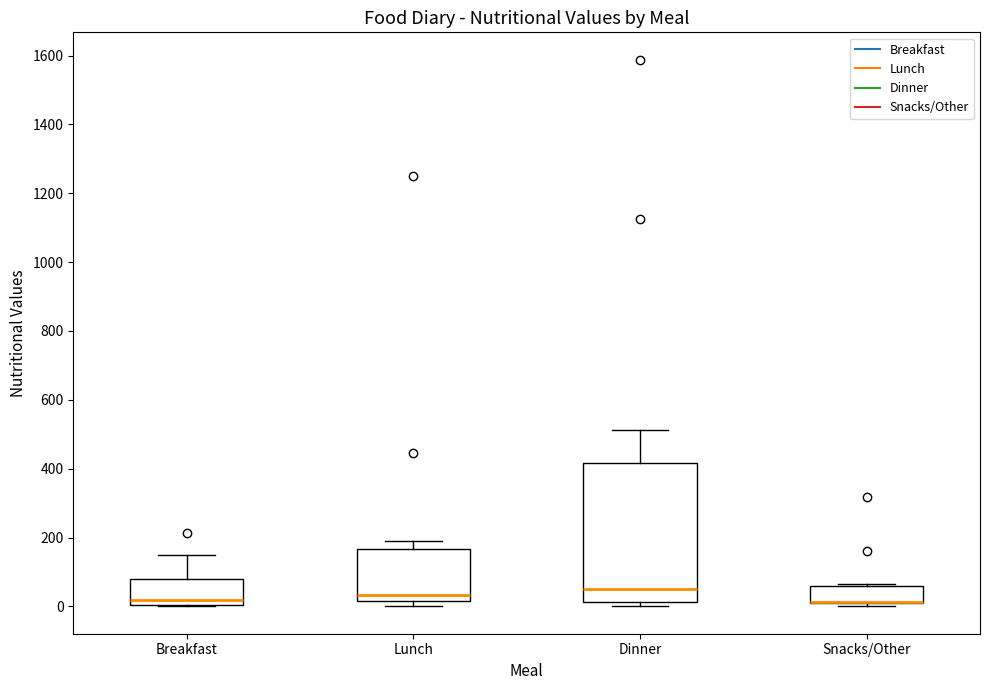

Which box is the tallest, from its lower edge to its upper edge?

Dinner